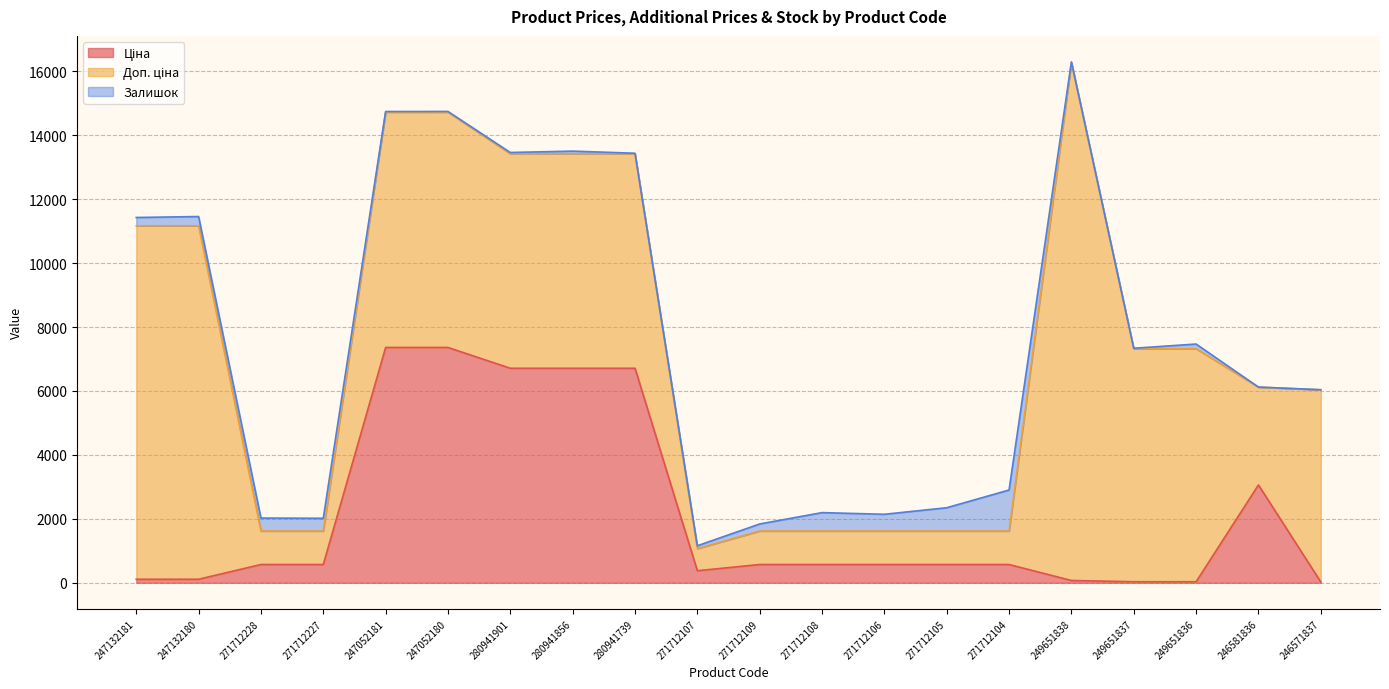

Count the number of categories in the chart.

20